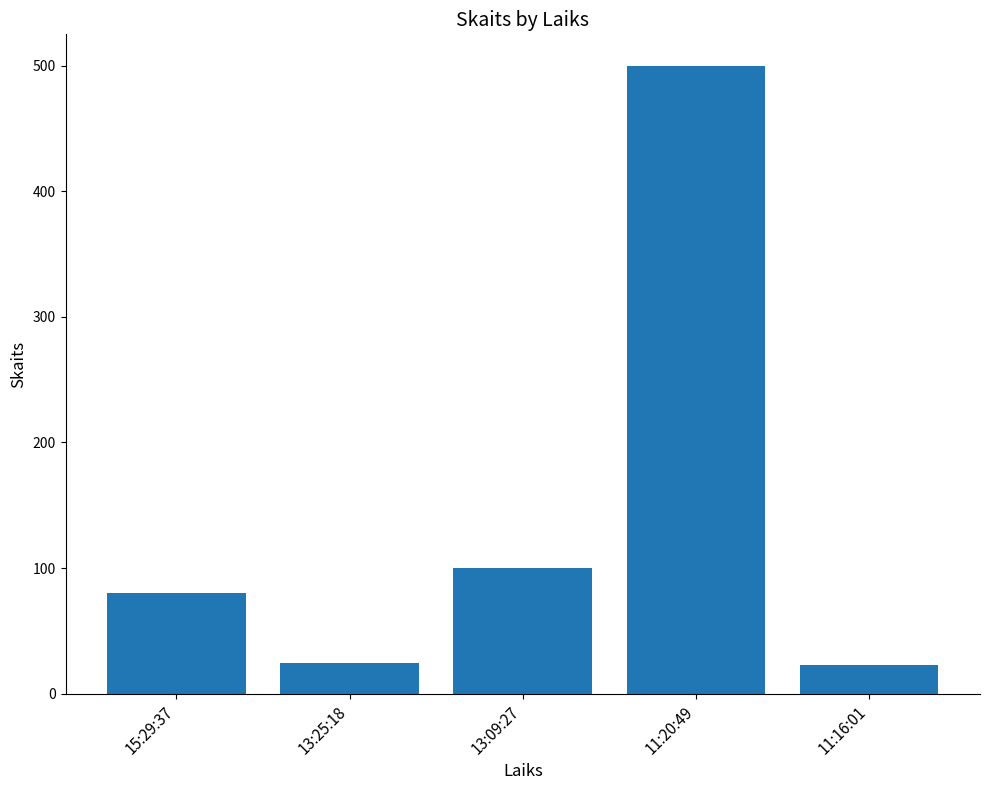

How many data points are less than 80?

2